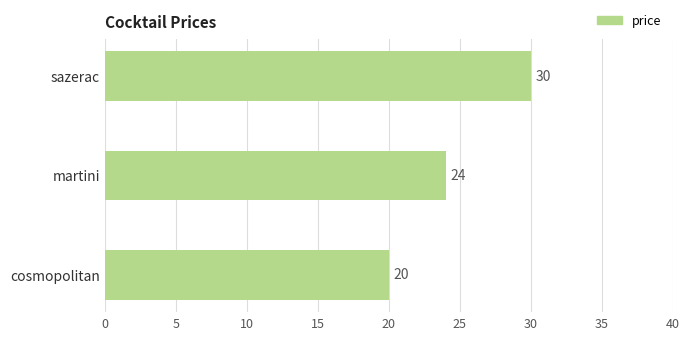

List the labels in order of value, largest first.

sazerac, martini, cosmopolitan